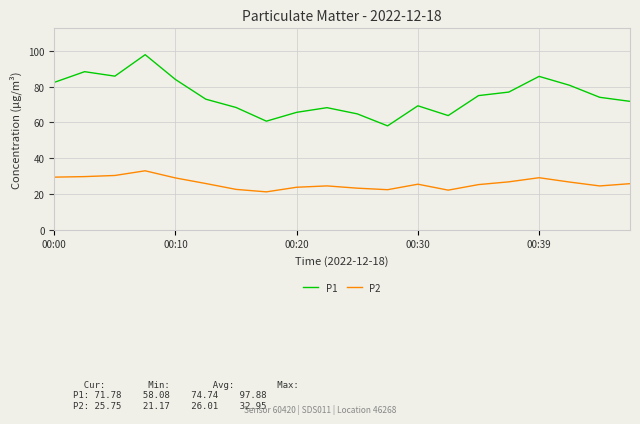

True or false: P2 and P1 intersect in this chart.

False